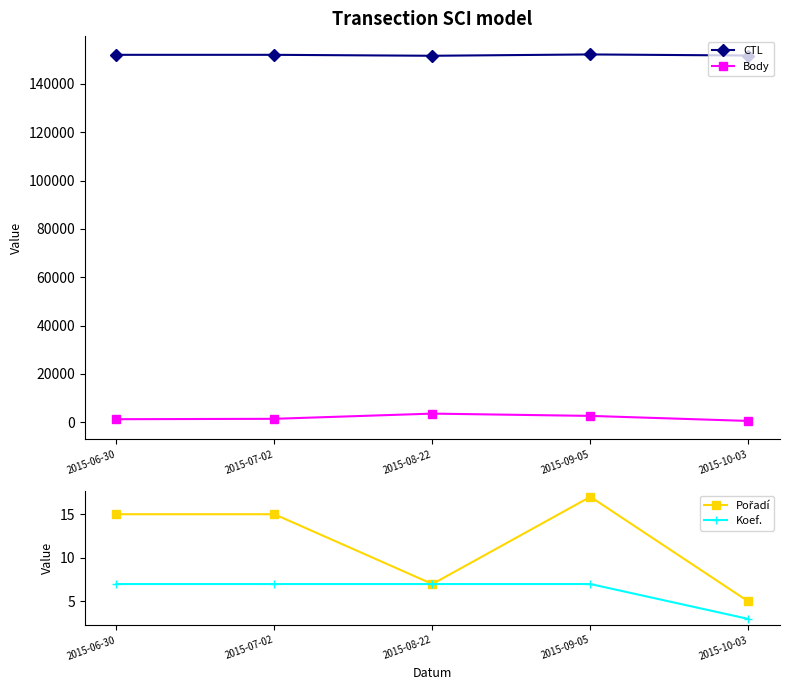

At which label does Body reach its peak?

2015-08-22